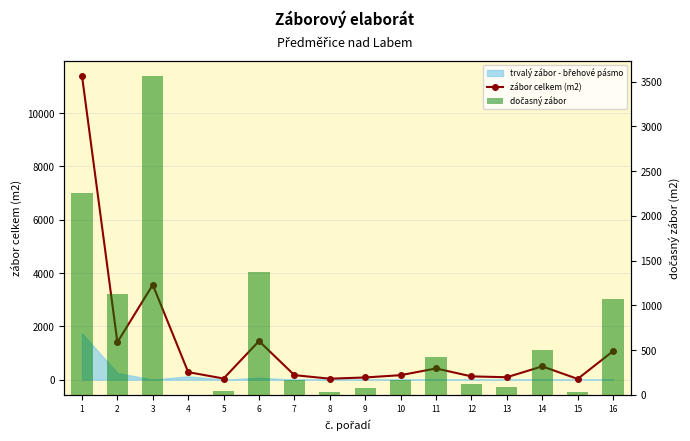

The zábor celkem (m2) series shows 81.9 at 9. True or false?

True